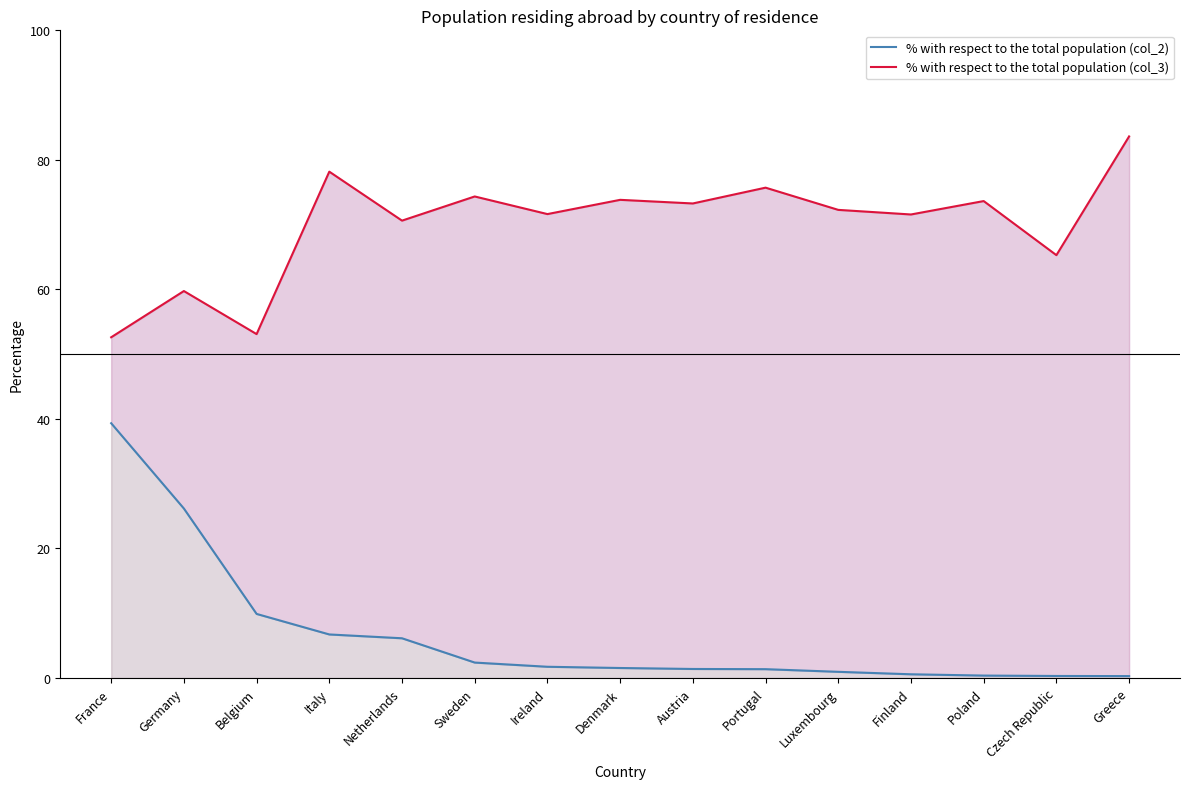

Which has a higher value, Finland or Belgium?

Belgium